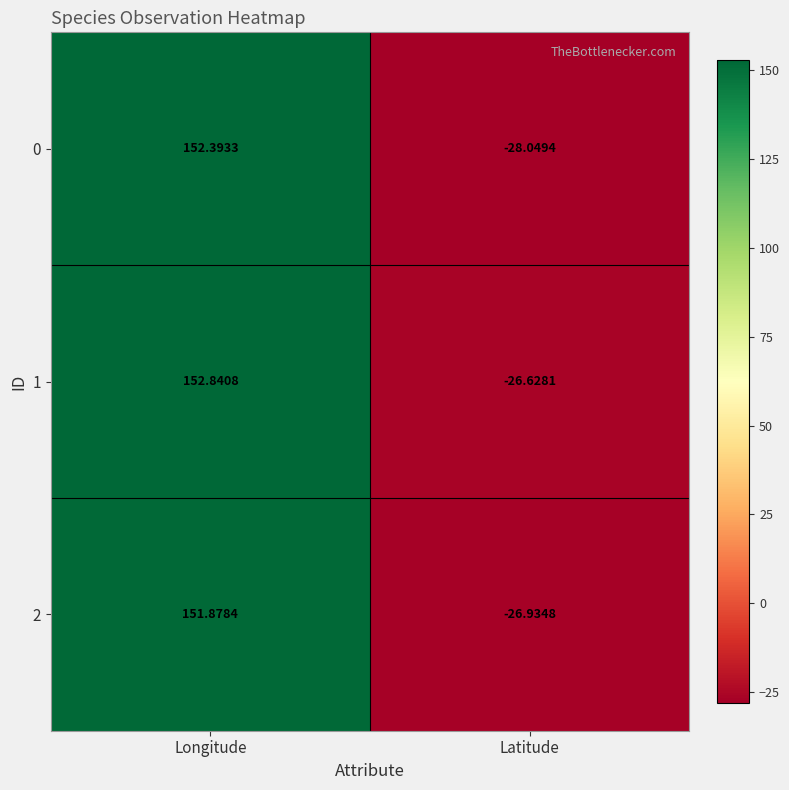

At which label does 2 first exceed 151?

Longitude